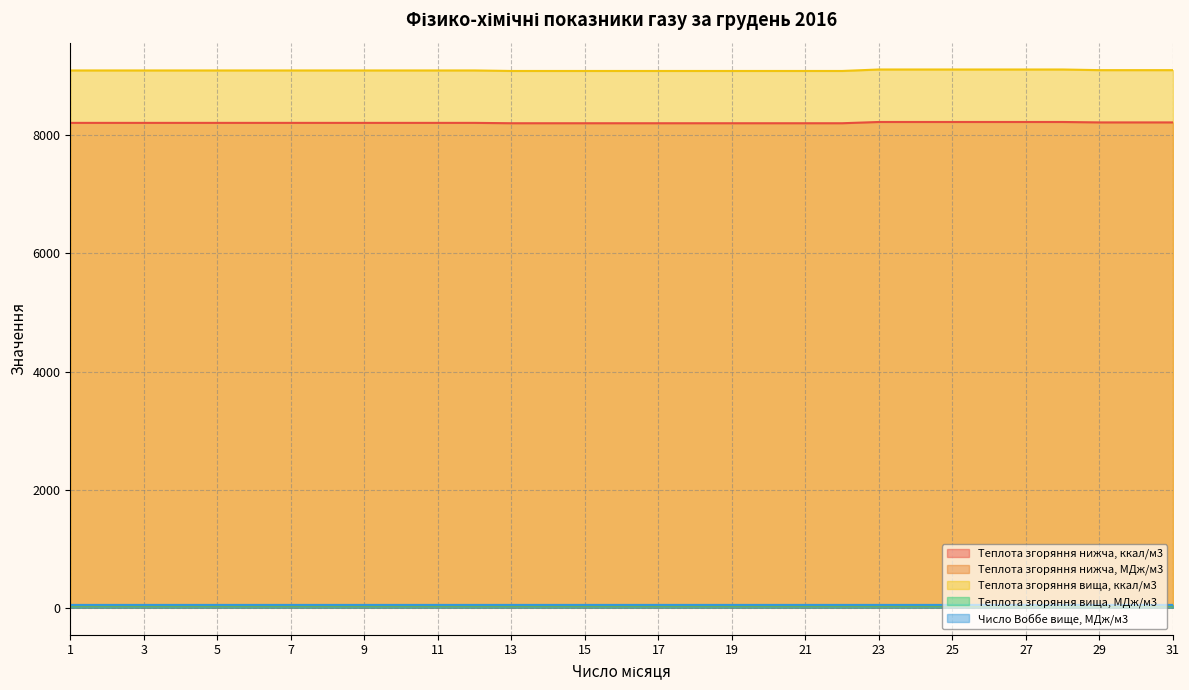

Which has a higher value, 20 or 24?

24